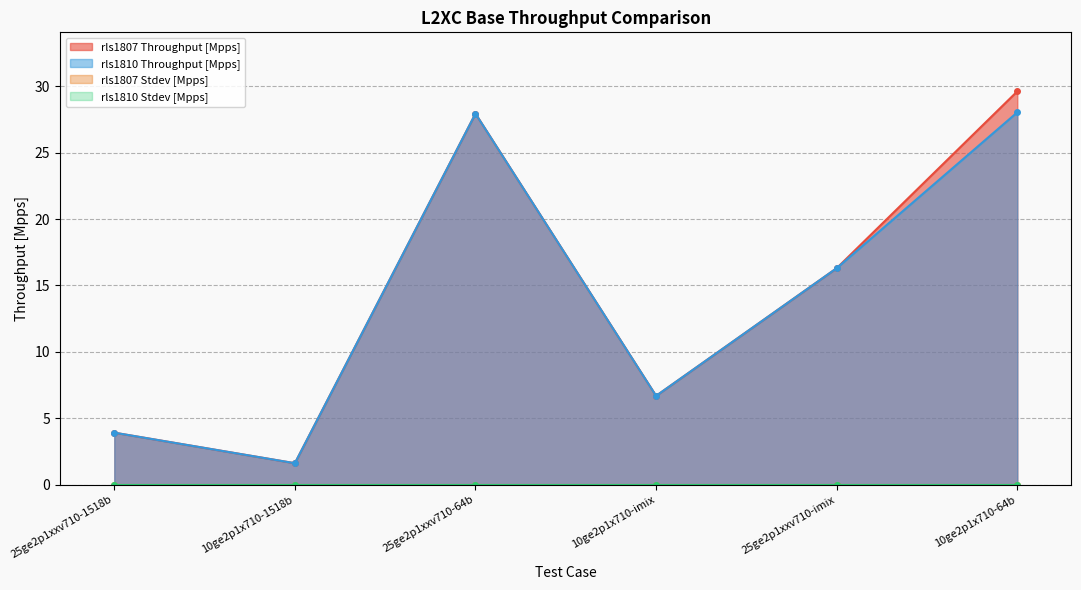

What is the difference between the maximum and minimum values in the rls1810 Throughput [Mpps] series?

26.4